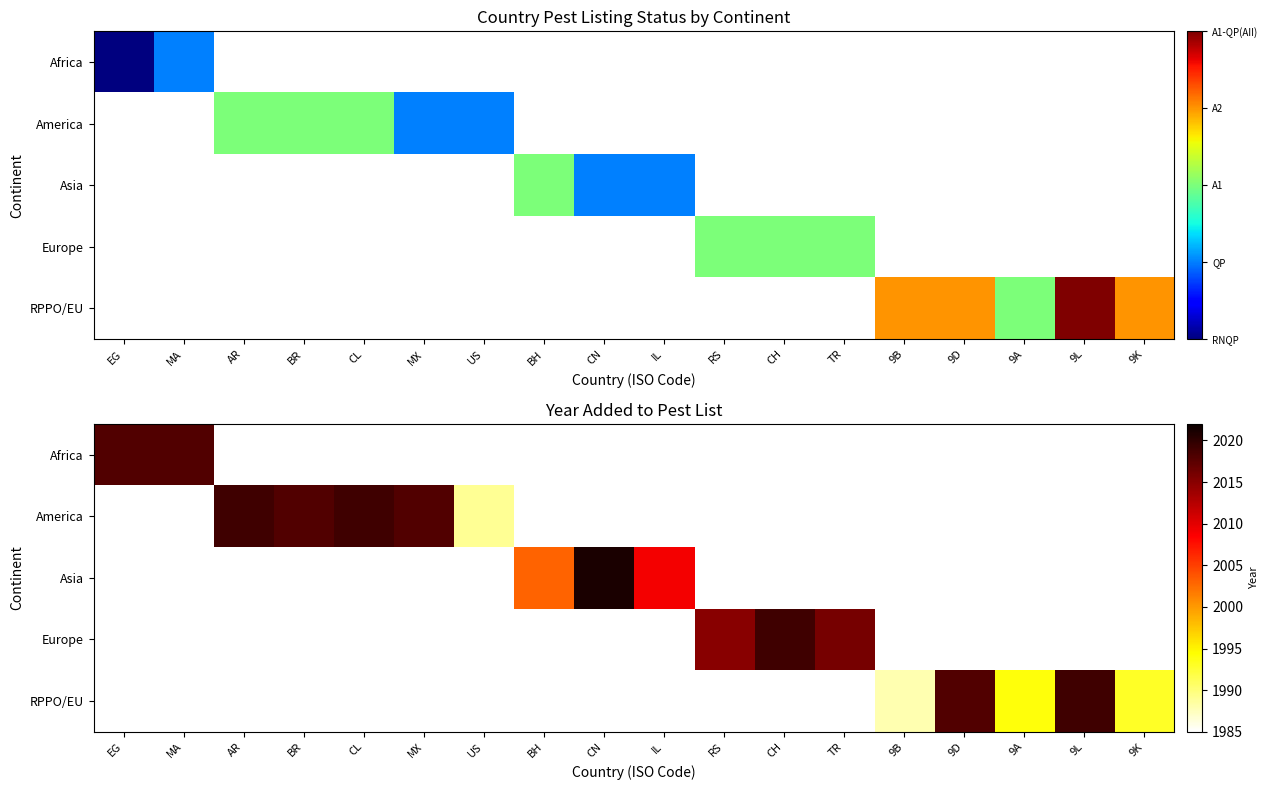

At which label does Asia reach its peak?

CN